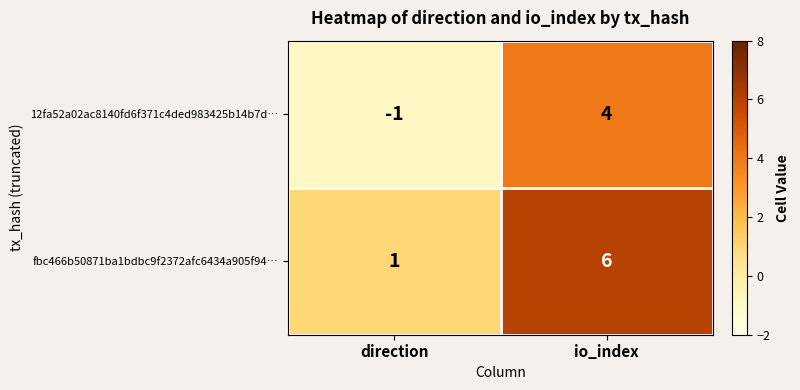

What is the greatest value displayed?

6